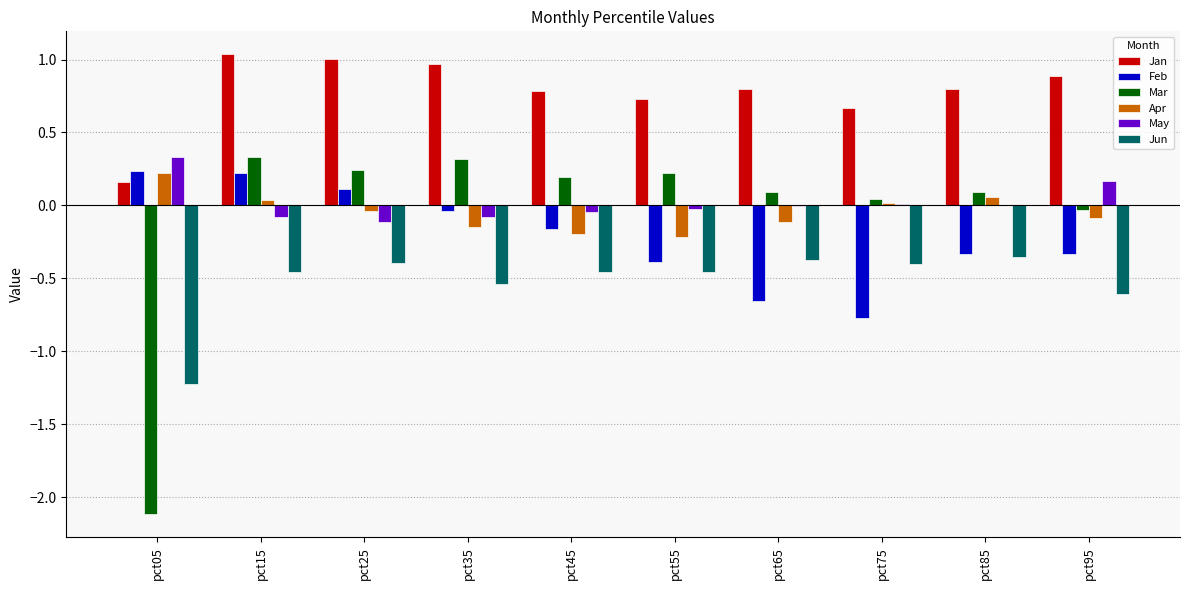

Is it true that Jun equals -0.6 at pct45?

False